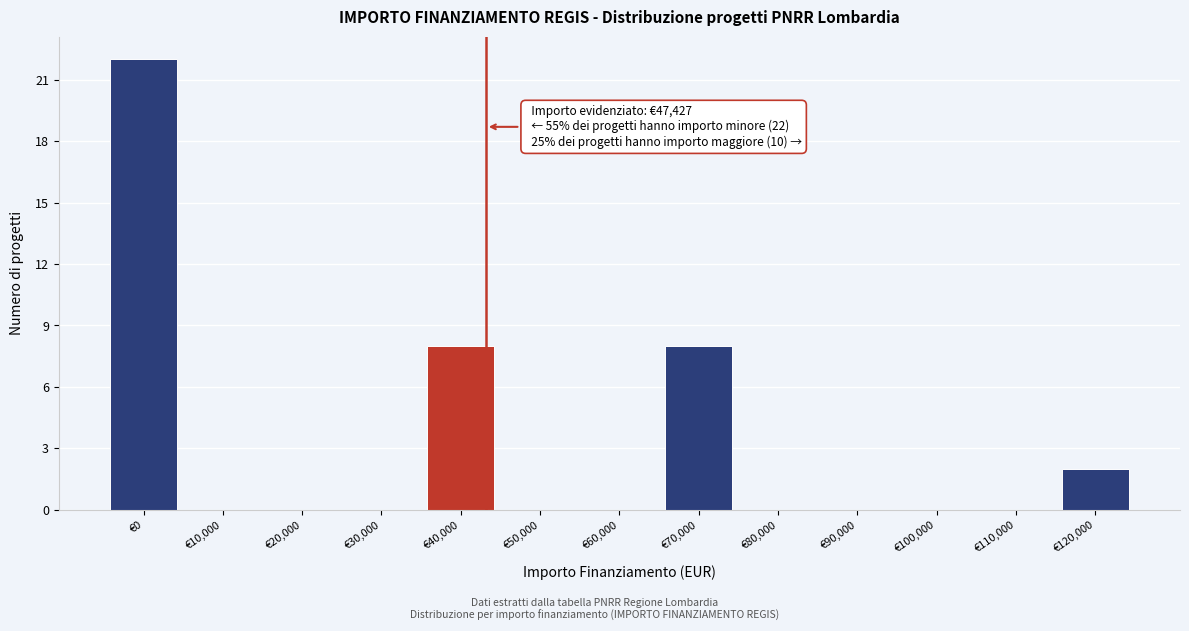

Reading left to right, transcribe all the data shown in this chart.

€0=22	€10,000=0	€20,000=0	€30,000=0	€40,000=8	€50,000=0	€60,000=0	€70,000=8	€80,000=0	€90,000=0	€100,000=0	€110,000=0	€120,000=2